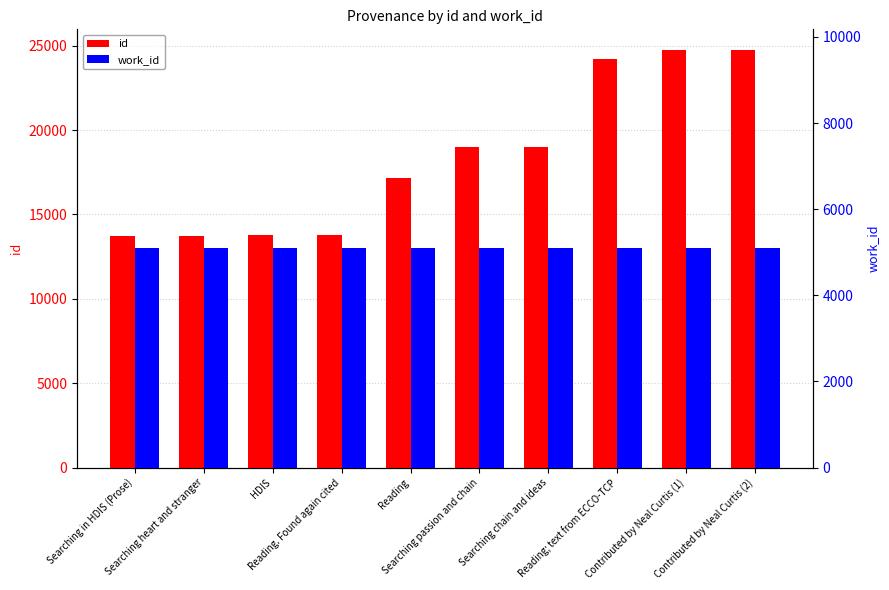

Reading left to right, what are all the values shown in this chart?

id: Searching in HDIS (Prose)=13750	Searching heart and stranger=13753	HDIS=13757	Reading. Found again cited=13758	Reading=17187	Searching passion and chain=19018	Searching chain and ideas=19019	Reading; text from ECCO-TCP=24207	Contributed by Neal Curtis (1)=24737	Contributed by Neal Curtis (2)=24738
work_id: Searching in HDIS (Prose)=5088	Searching heart and stranger=5088	HDIS=5088	Reading. Found again cited=5088	Reading=5088	Searching passion and chain=5088	Searching chain and ideas=5088	Reading; text from ECCO-TCP=5088	Contributed by Neal Curtis (1)=5088	Contributed by Neal Curtis (2)=5088